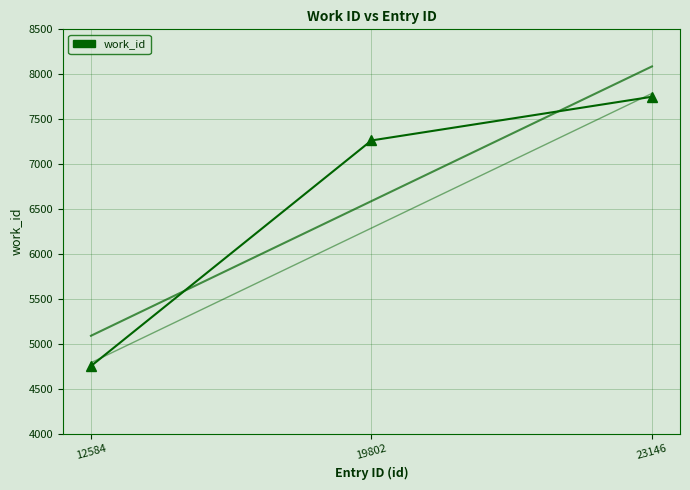

What is the maximum value shown in the chart?

7750